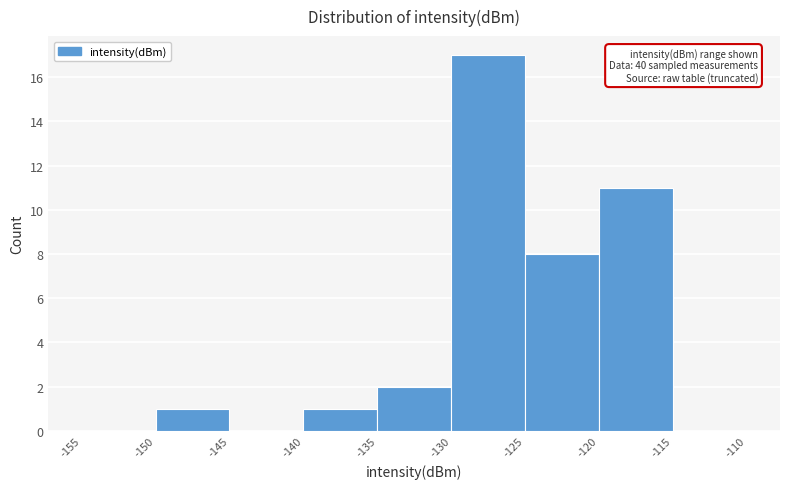

Which range on the x-axis has the tallest bar?

-130 to -125